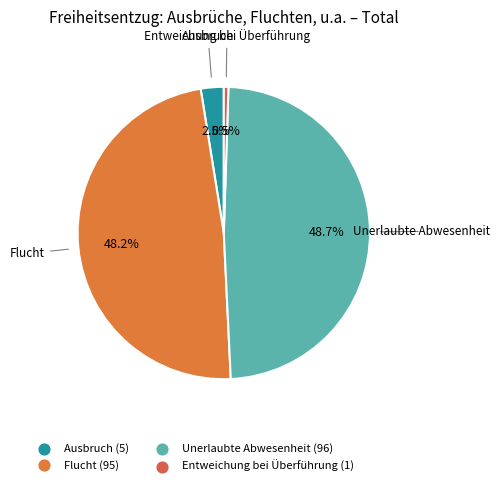

Between Entweichung bei Überführung and Ausbruch, which is larger?

Ausbruch